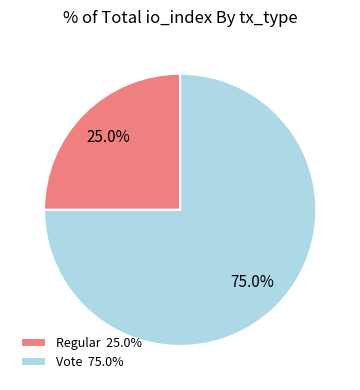

Count the number of slices in the pie.

2